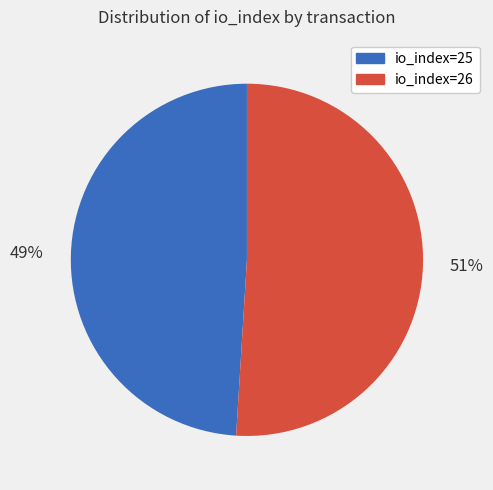

To the nearest percent, what is the combined percentage of io_index=25 and io_index=26?

100%